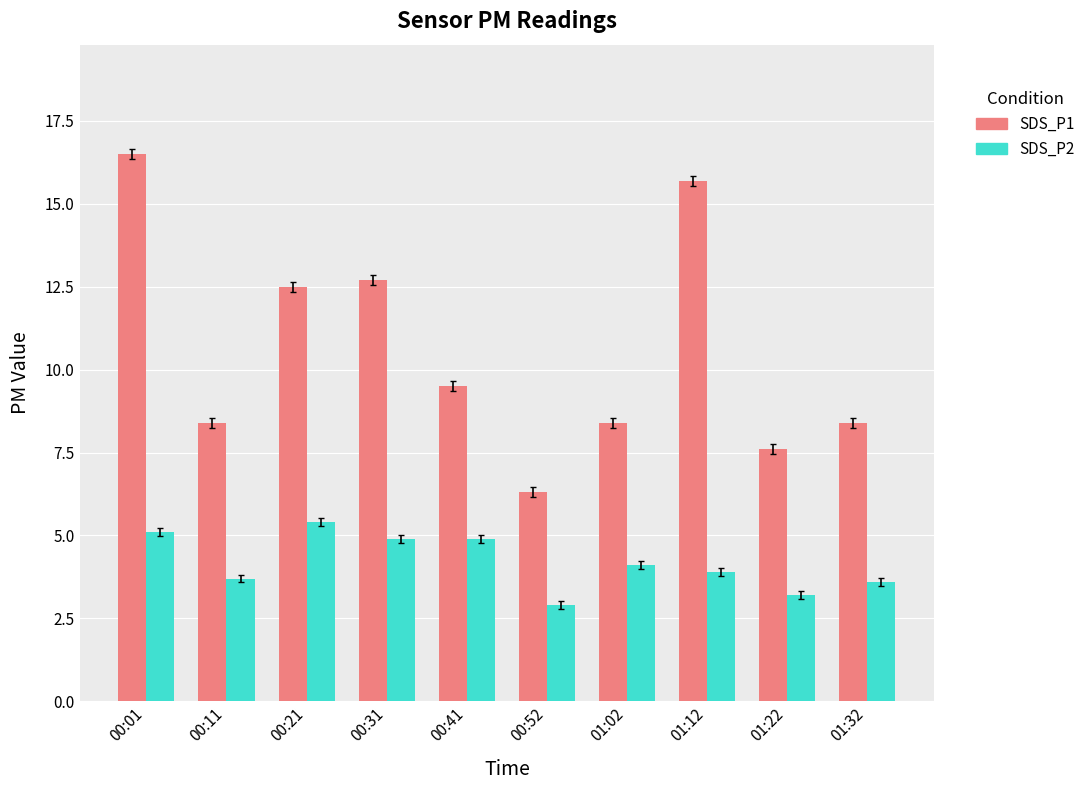

What is the minimum value for SDS_P2?

2.9